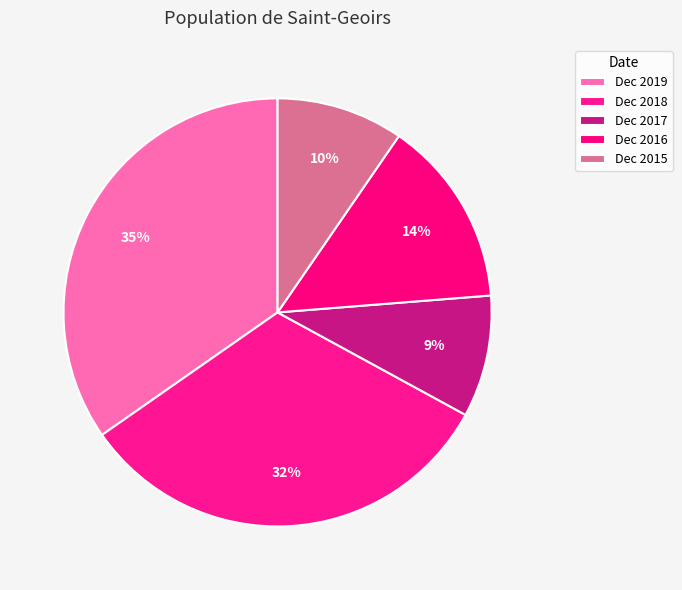

To the nearest percent, what is the combined percentage of Dec 2017 and Dec 2016?

23%